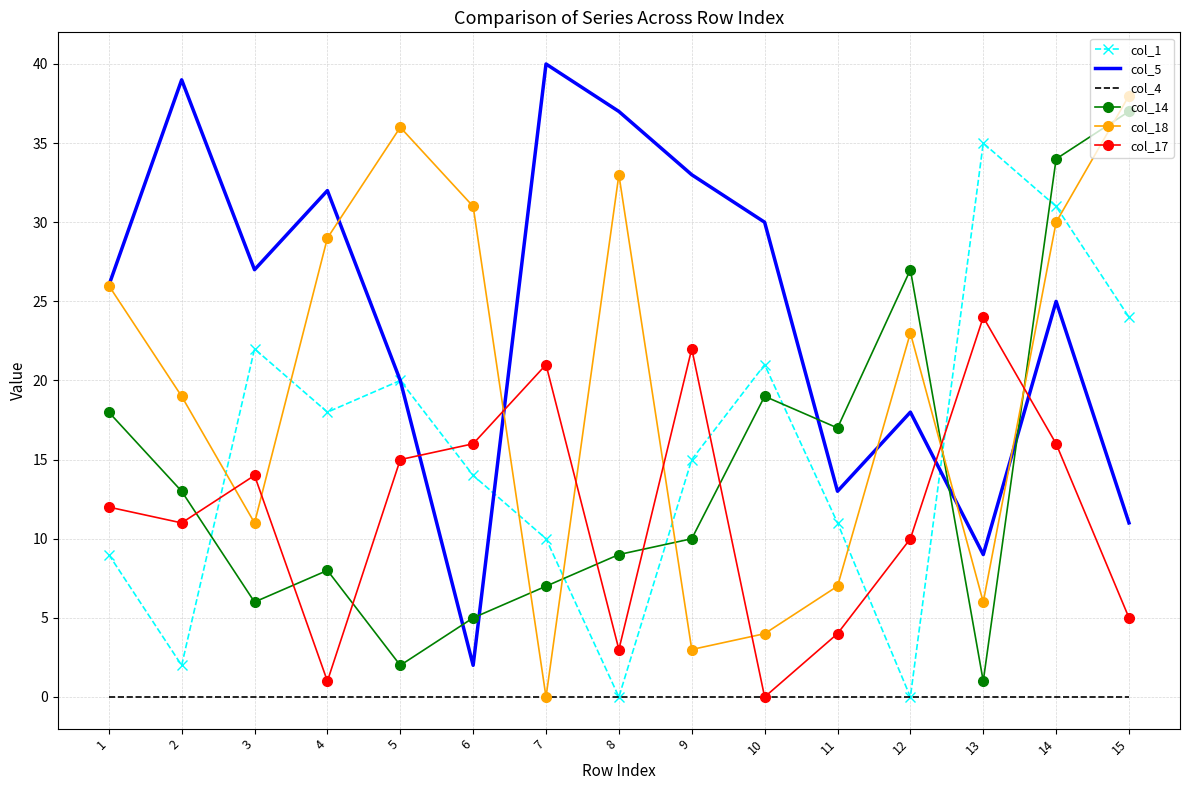

What is the maximum value shown in the chart?

40